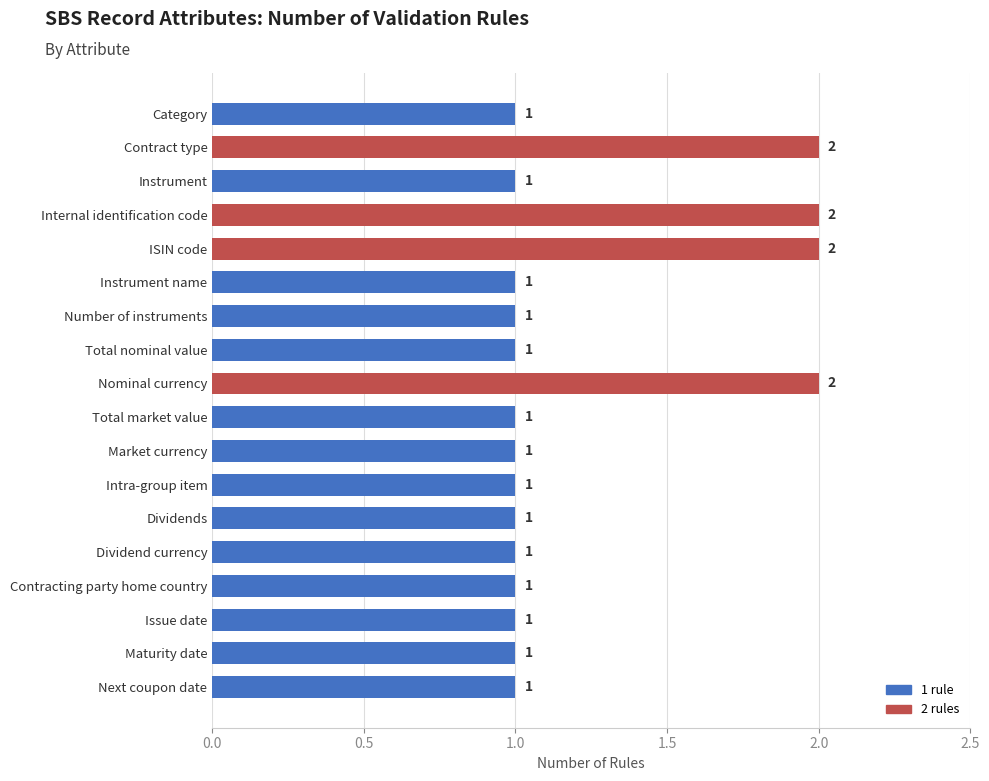

Reading bottom to top, what are all the values shown in this chart?

Next coupon date=1	Maturity date=1	Issue date=1	Contracting party home country=1	Dividend currency=1	Dividends=1	Intra-group item=1	Market currency=1	Total market value=1	Nominal currency=2	Total nominal value=1	Number of instruments=1	Instrument name=1	ISIN code=2	Internal identification code=2	Instrument=1	Contract type=2	Category=1